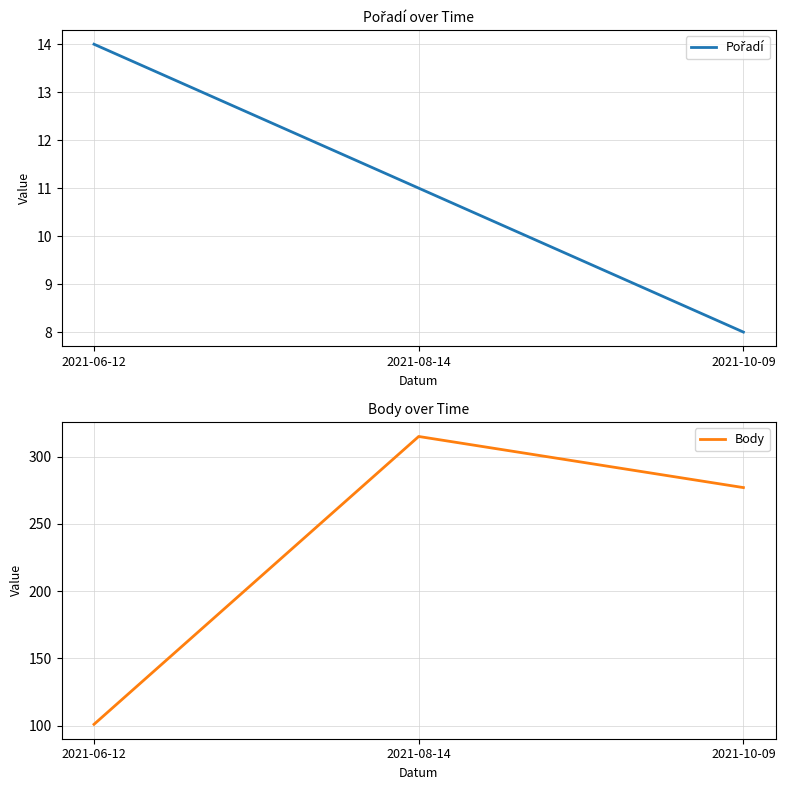

Is the value of Body at 2021-08-14 greater than the value of Pořadí at 2021-06-12?

Yes